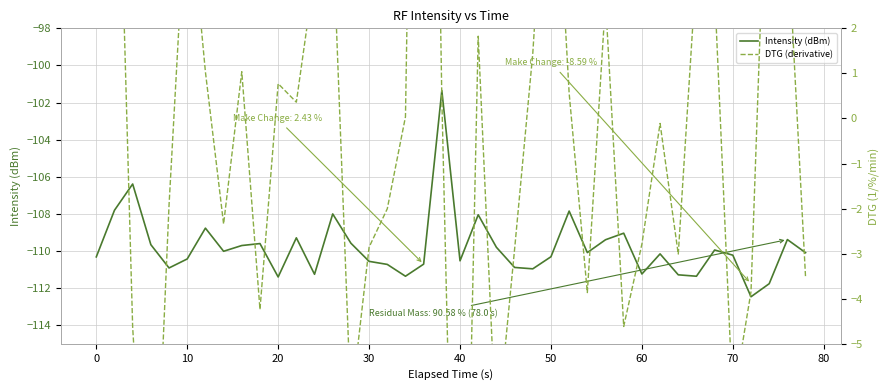

What is the minimum value shown in the chart?

-112.5